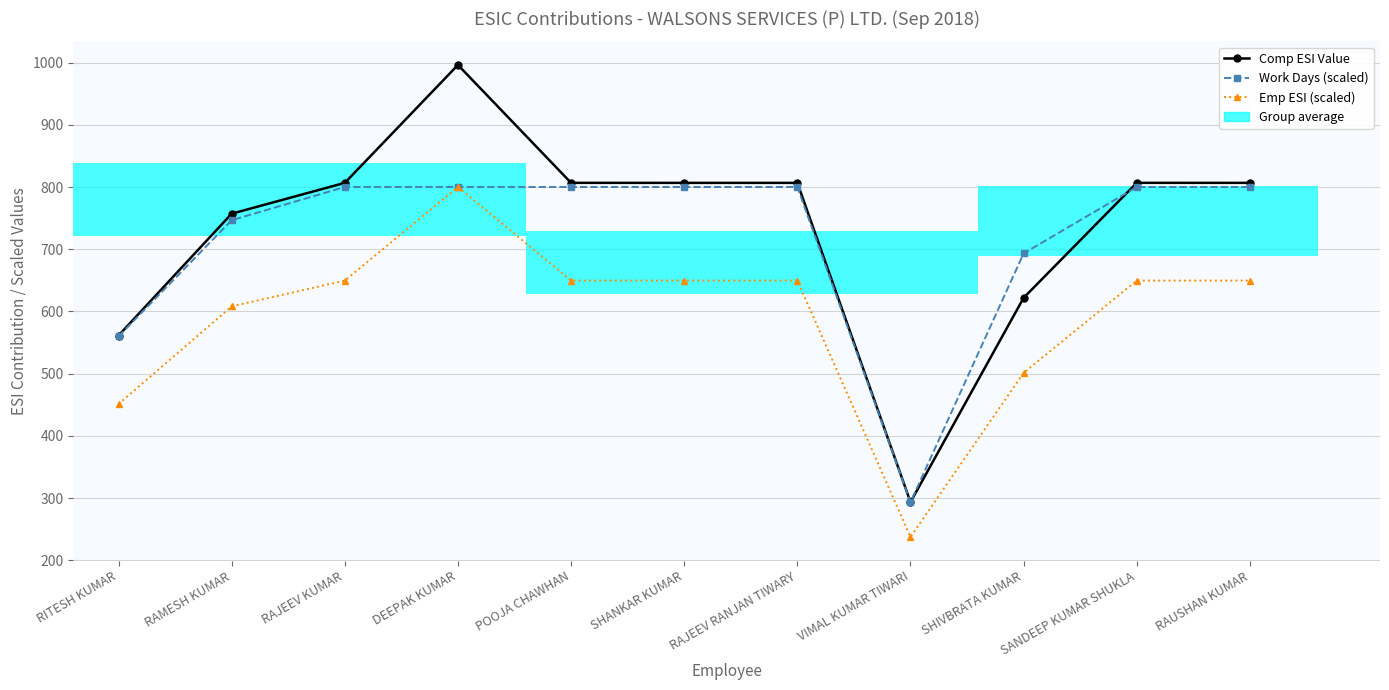

Where is Comp ESI Value nearest to the value 644?

SHIVBRATA KUMAR